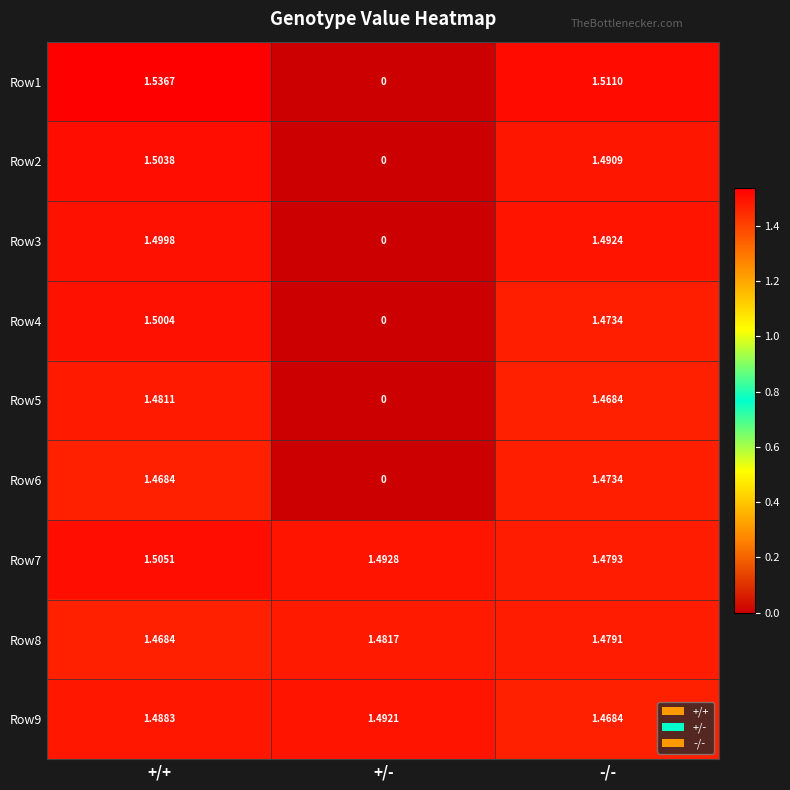

Which category has the highest value across all series?

+/+